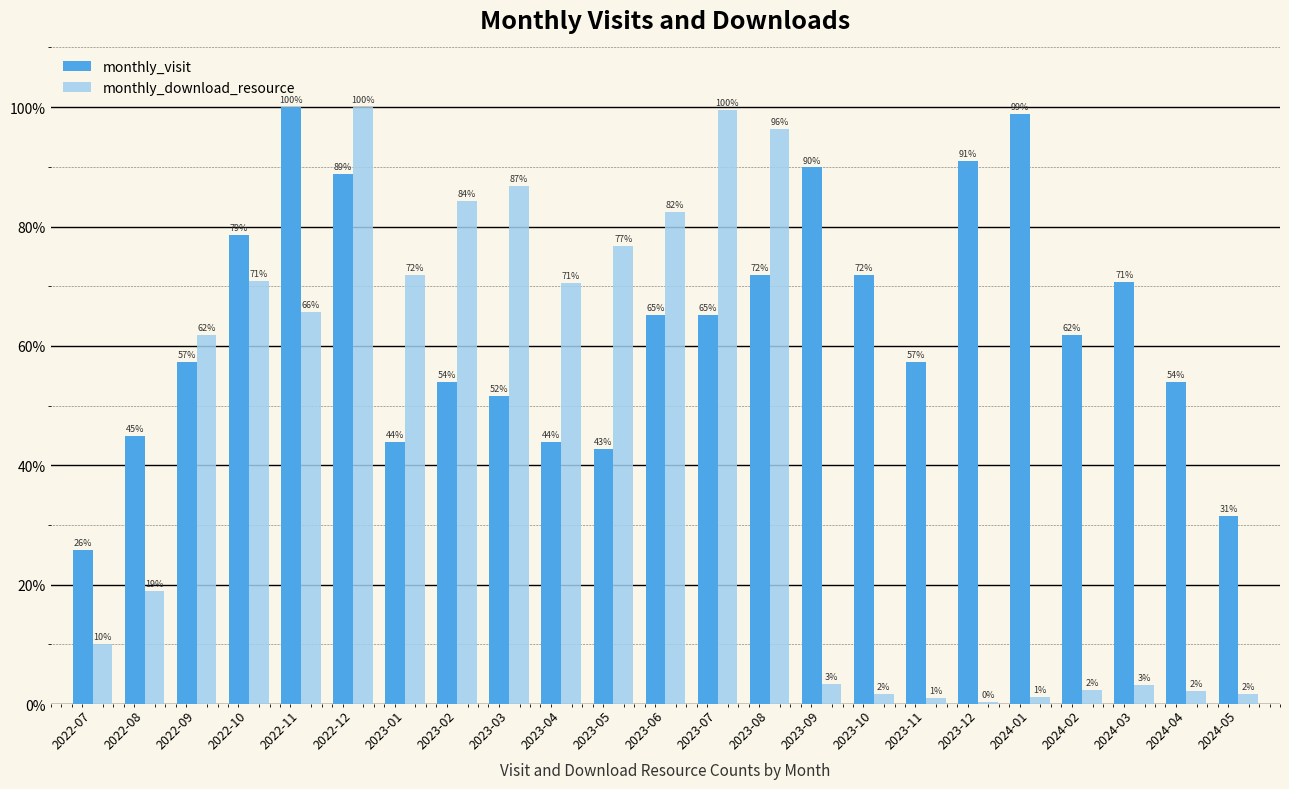

Which series has the widest spread of values?

monthly_download_resource